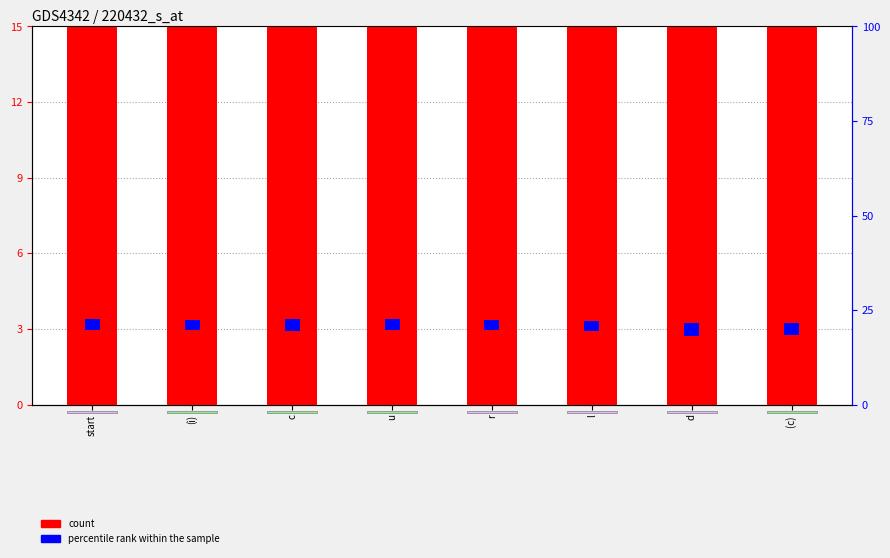

Read the percentile rank within the sample value at u.

2.9